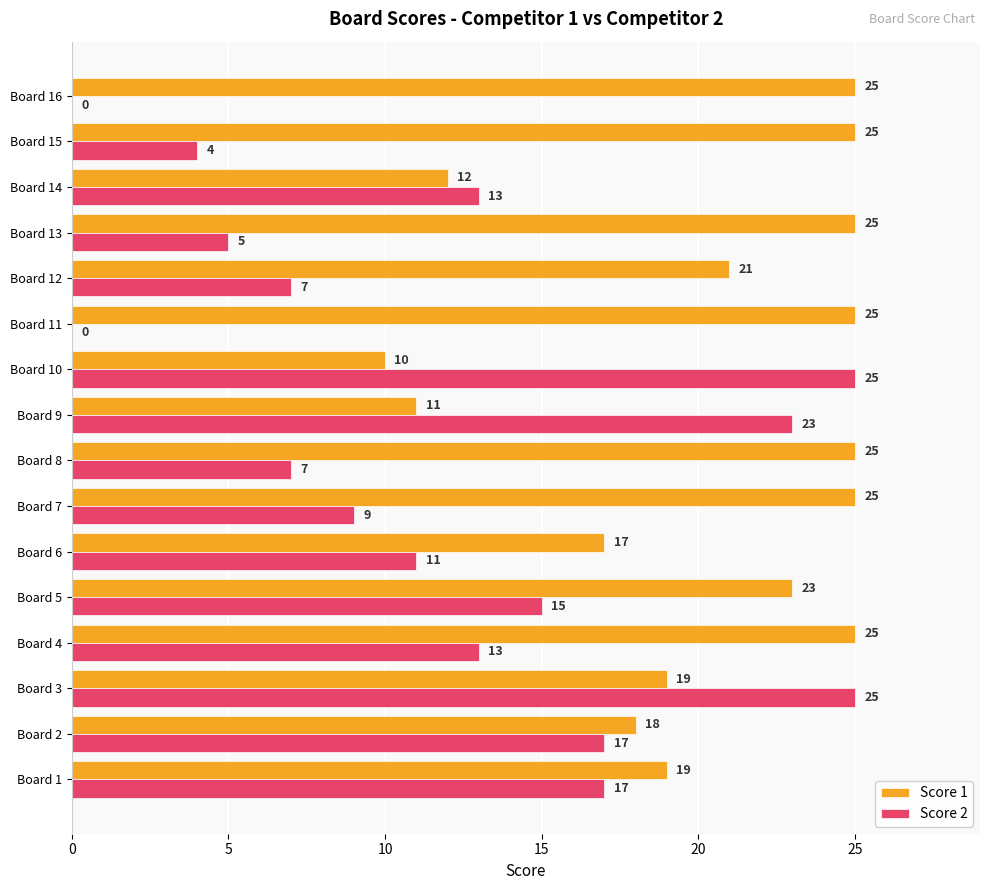

Which series changed the most between Board 5 and Board 8?

Score 2